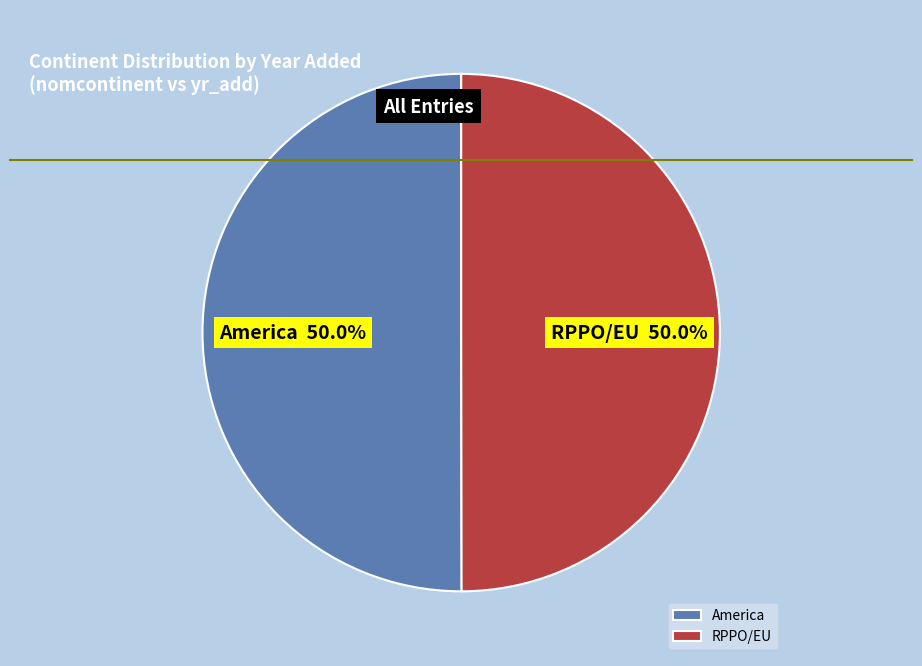

What percentage is NOT represented by America?

50.0%